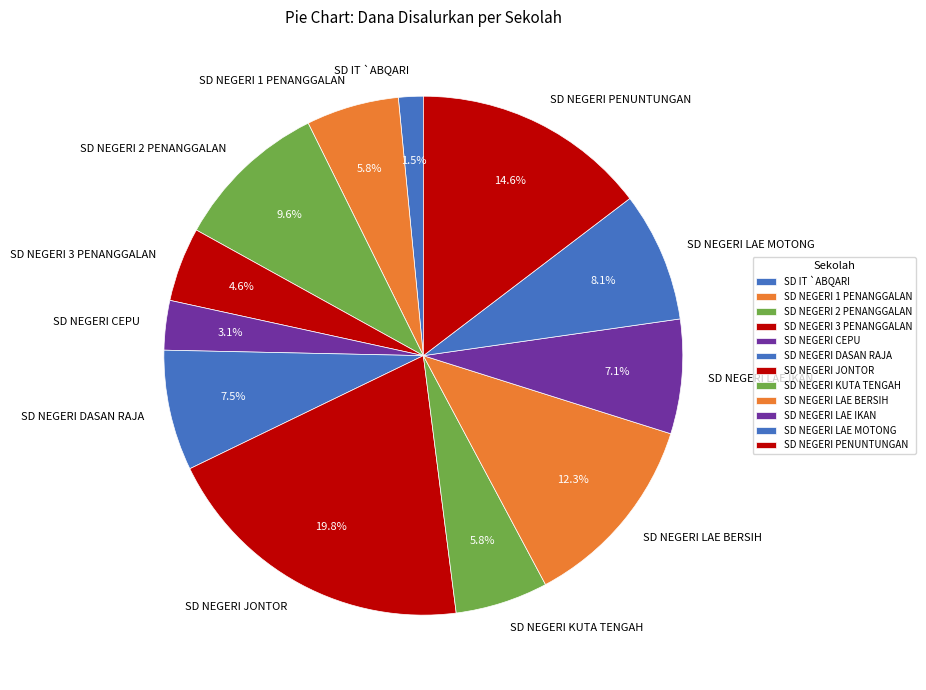

Count the number of slices in the pie.

12